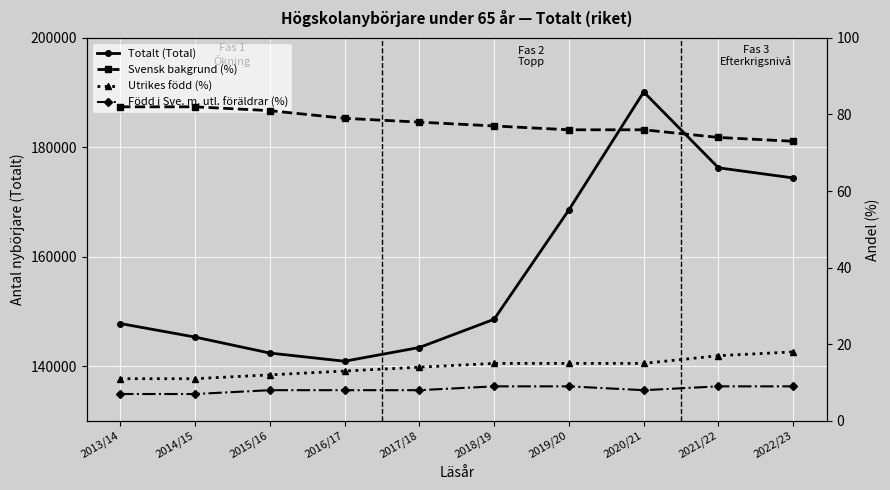

Does the chart display data point markers on the line(s)?

Yes